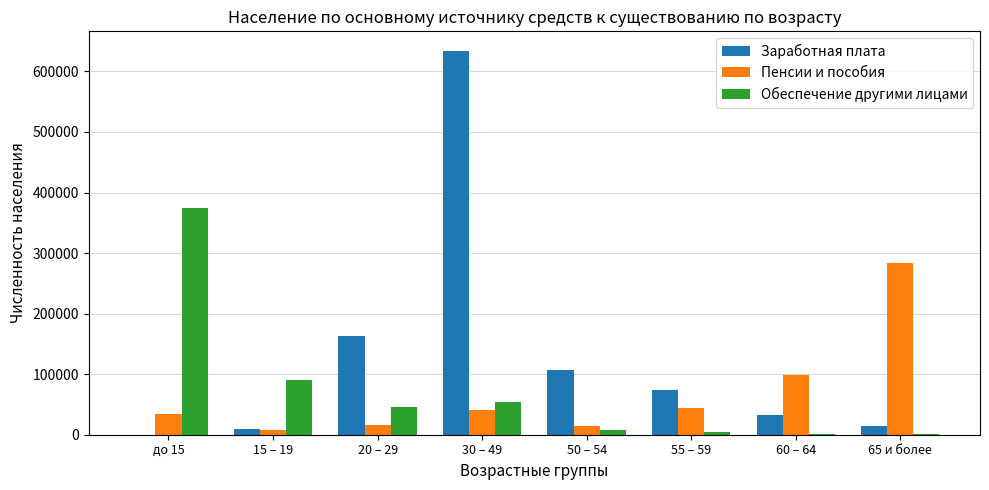

Where is Пенсии и пособия nearest to the value 145942?

60 – 64